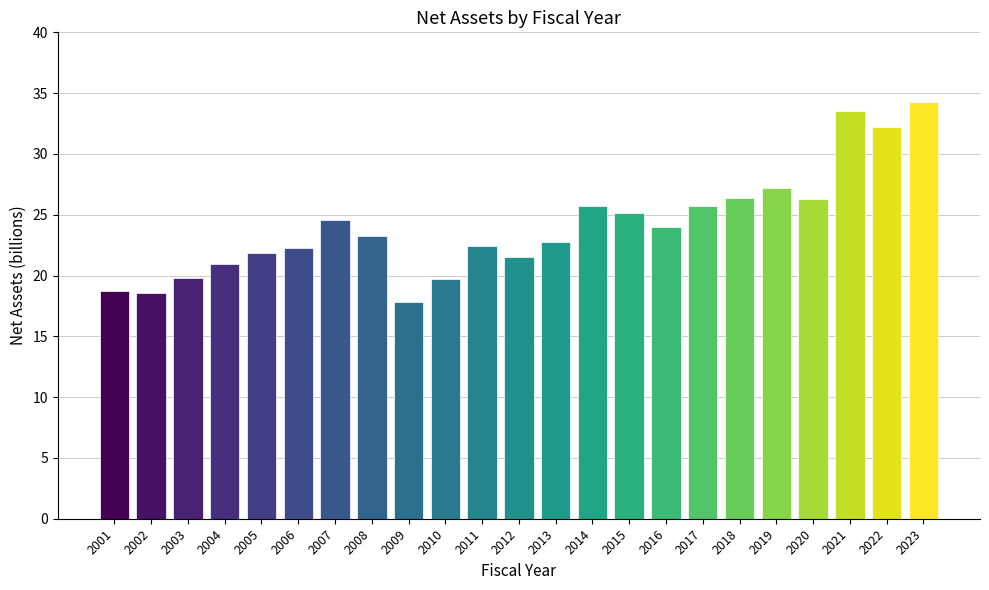

What value does the data have at 2023?

34.3